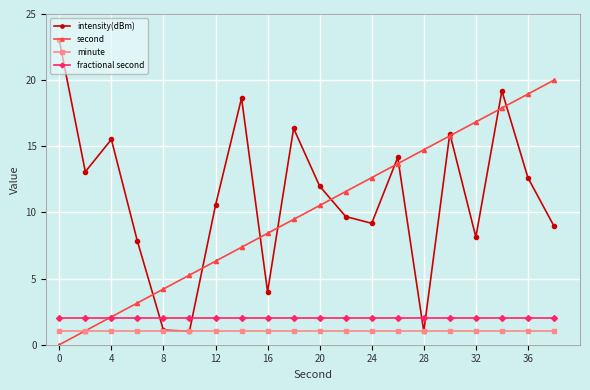

List the series in order of their peak value, lowest first.

minute, fractional second, second, intensity(dBm)